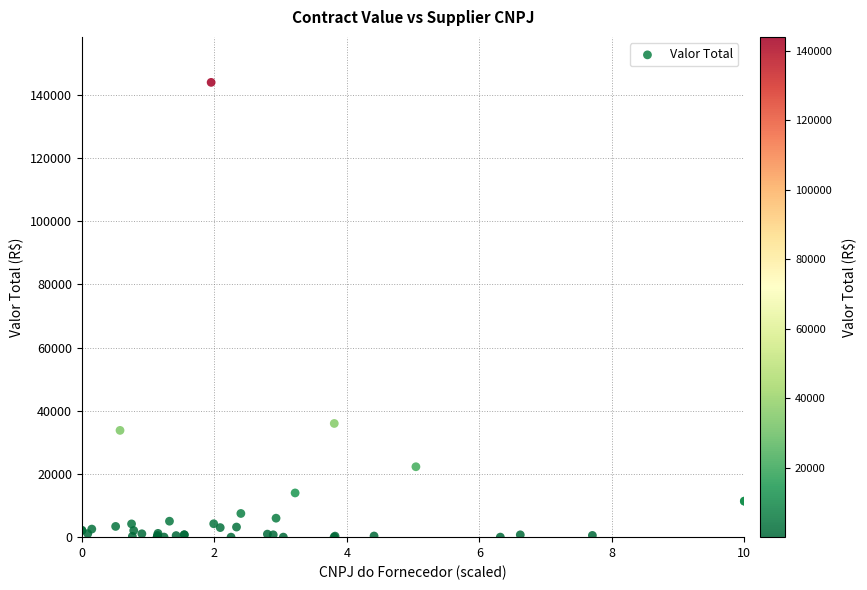

What Y value in the scatter plot is closest to 72001?

36000.0